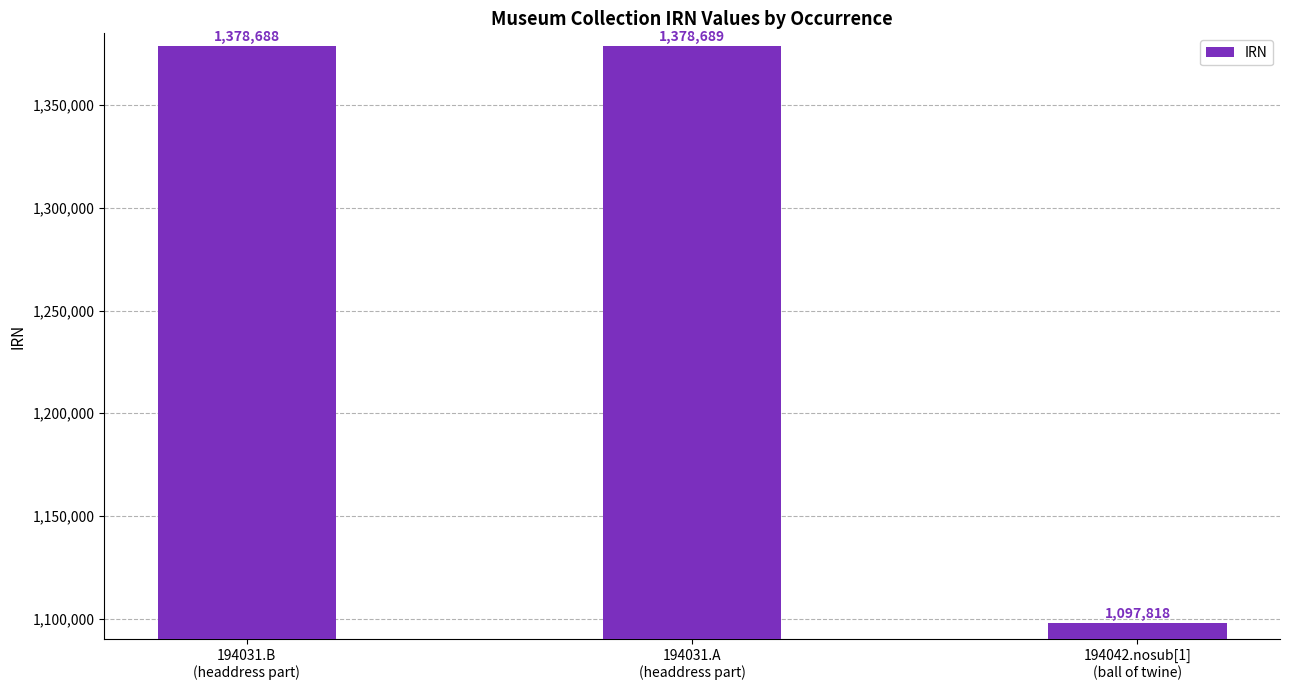

What is the difference between the maximum and minimum values?

280871